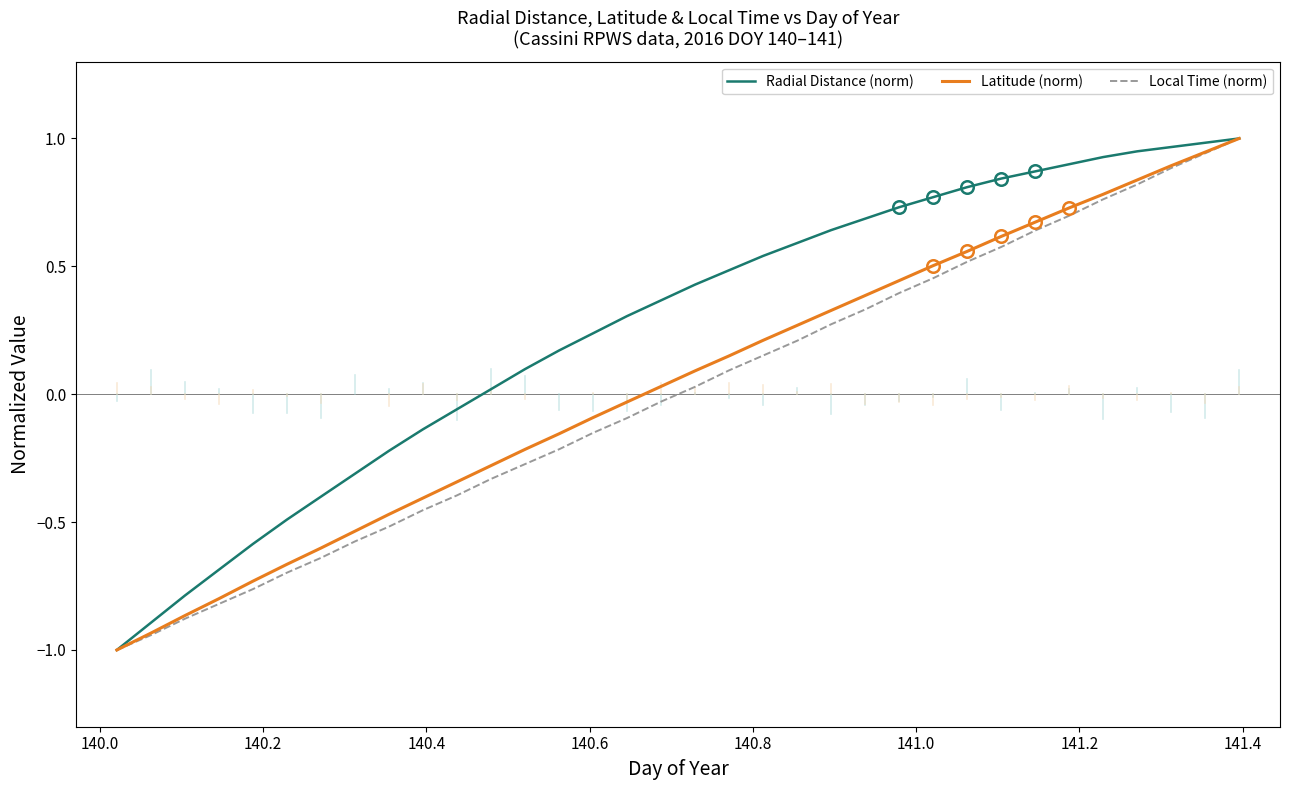

What is the lowest value of the Local Time (norm) series?

-1.0